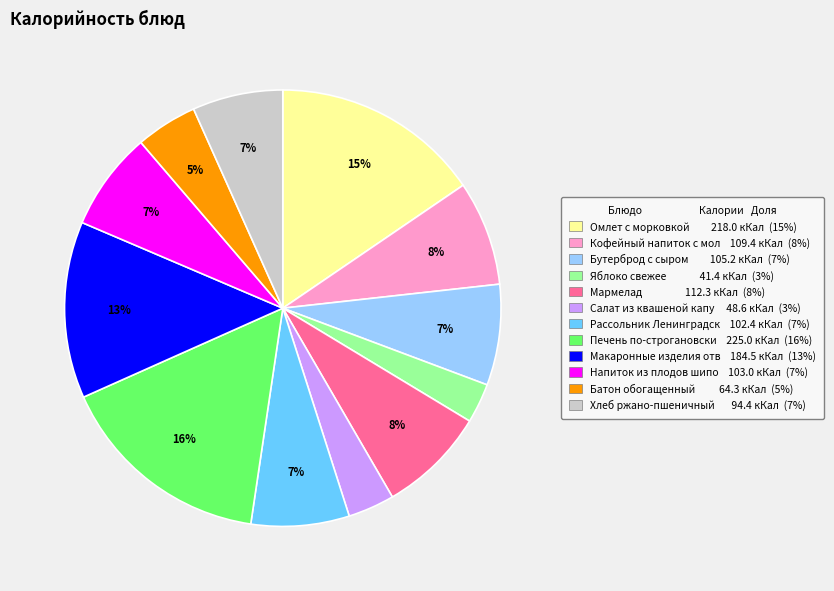

Is the sum of Яблоко свежее 41.4 кКал (3%) and Салат из квашеной капу 48.6 кКал (3%) greater than half?

No